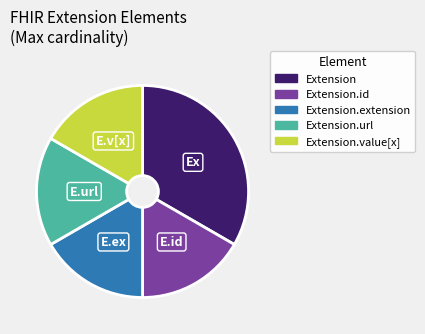

How many segments does this pie chart have?

5